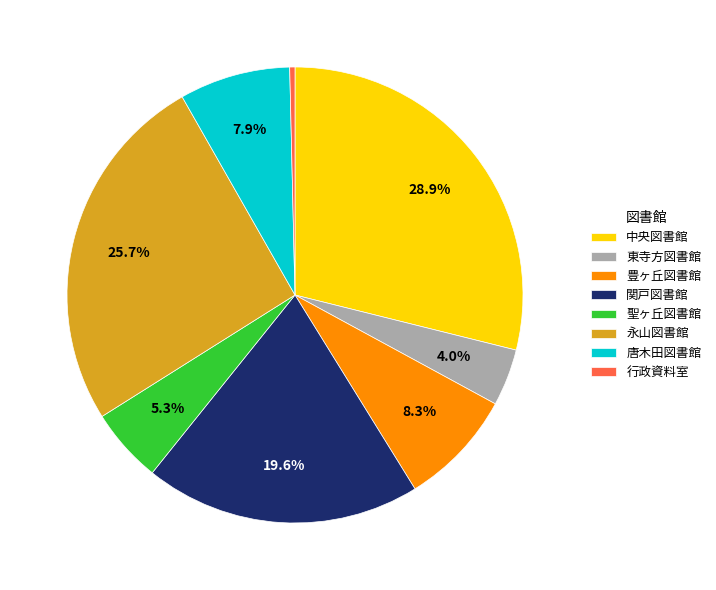

Which category has the smallest portion of the pie?

行政資料室